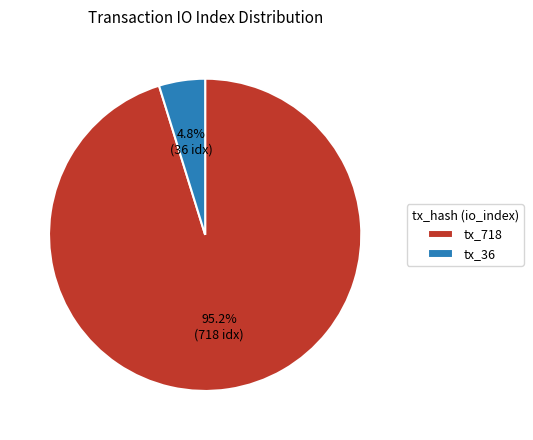

Is there a majority slice in this chart?

Yes